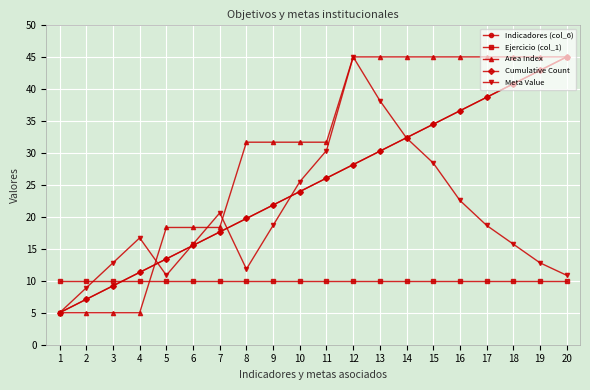

What is the total value across all series at 20?

155.9